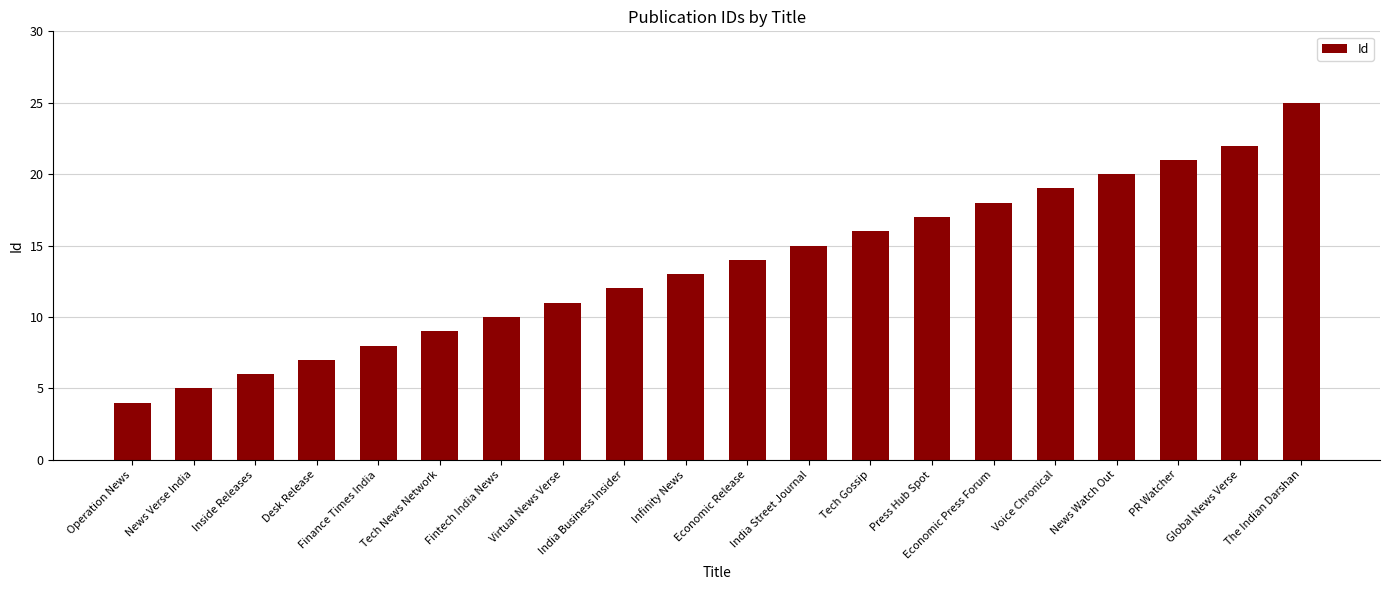

What is the label of the 1st bar from the right?

The Indian Darshan